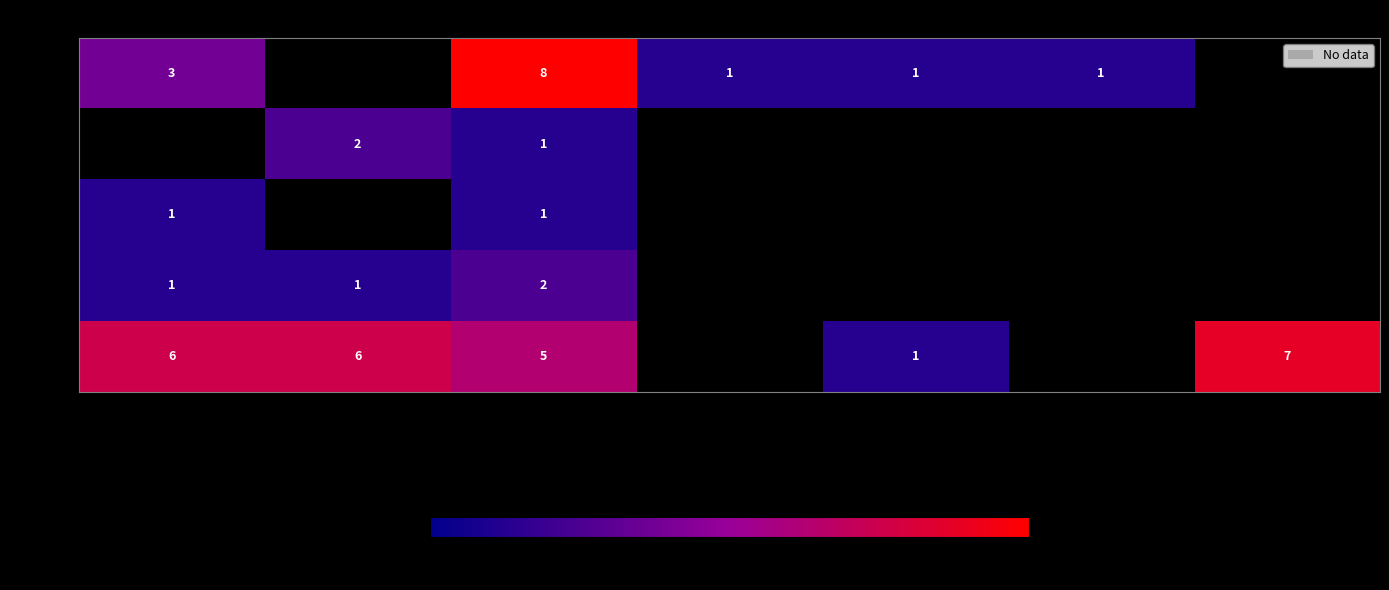

What is the total value across all series at Moderate?

17